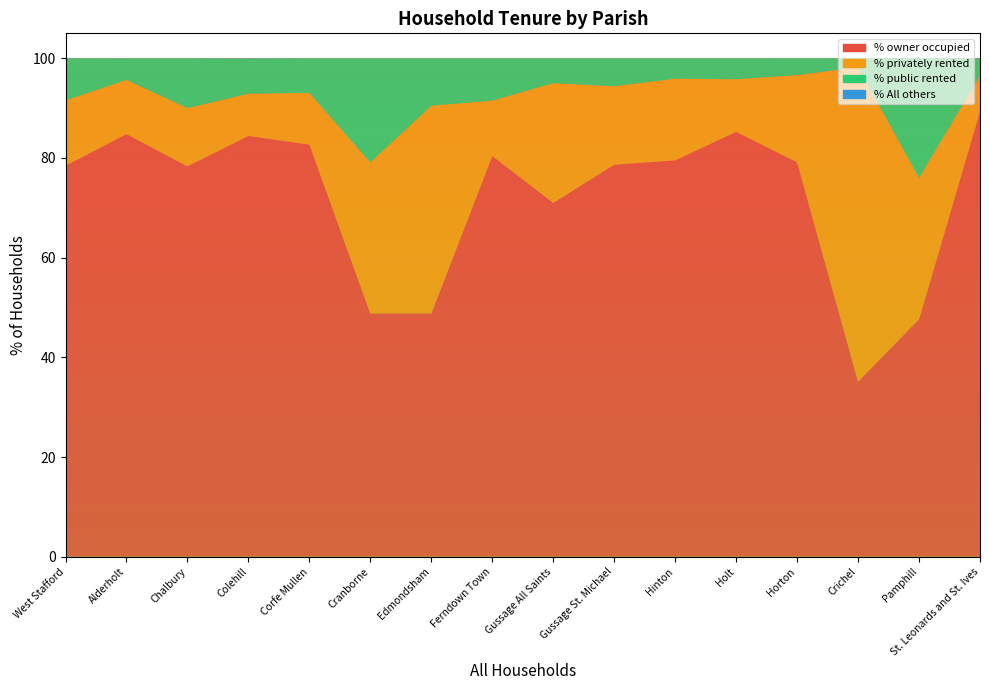

Reading left to right, what are all the values shown in this chart?

% owner occupied: 78.5	84.8	78.3	84.4	82.7	48.8	48.8	80.4	71.0	78.7	79.5	85.2	79.1	35.1	47.6	89.3
% privately rented: 13.1	10.9	11.7	8.5	10.4	30.3	41.7	11.1	24.0	15.7	16.4	10.5	17.5	63.1	28.4	7.2
% public rented: 8.5	4.3	10.0	7.1	7.0	20.9	9.5	8.5	5.0	5.6	4.1	4.2	3.4	1.8	24.0	3.5
% All others: 0.0	0.0	0.0	0.0	0.0	0.0	0.0	0.0	0.0	0.0	0.0	0.0	0.0	0.0	0.0	0.0